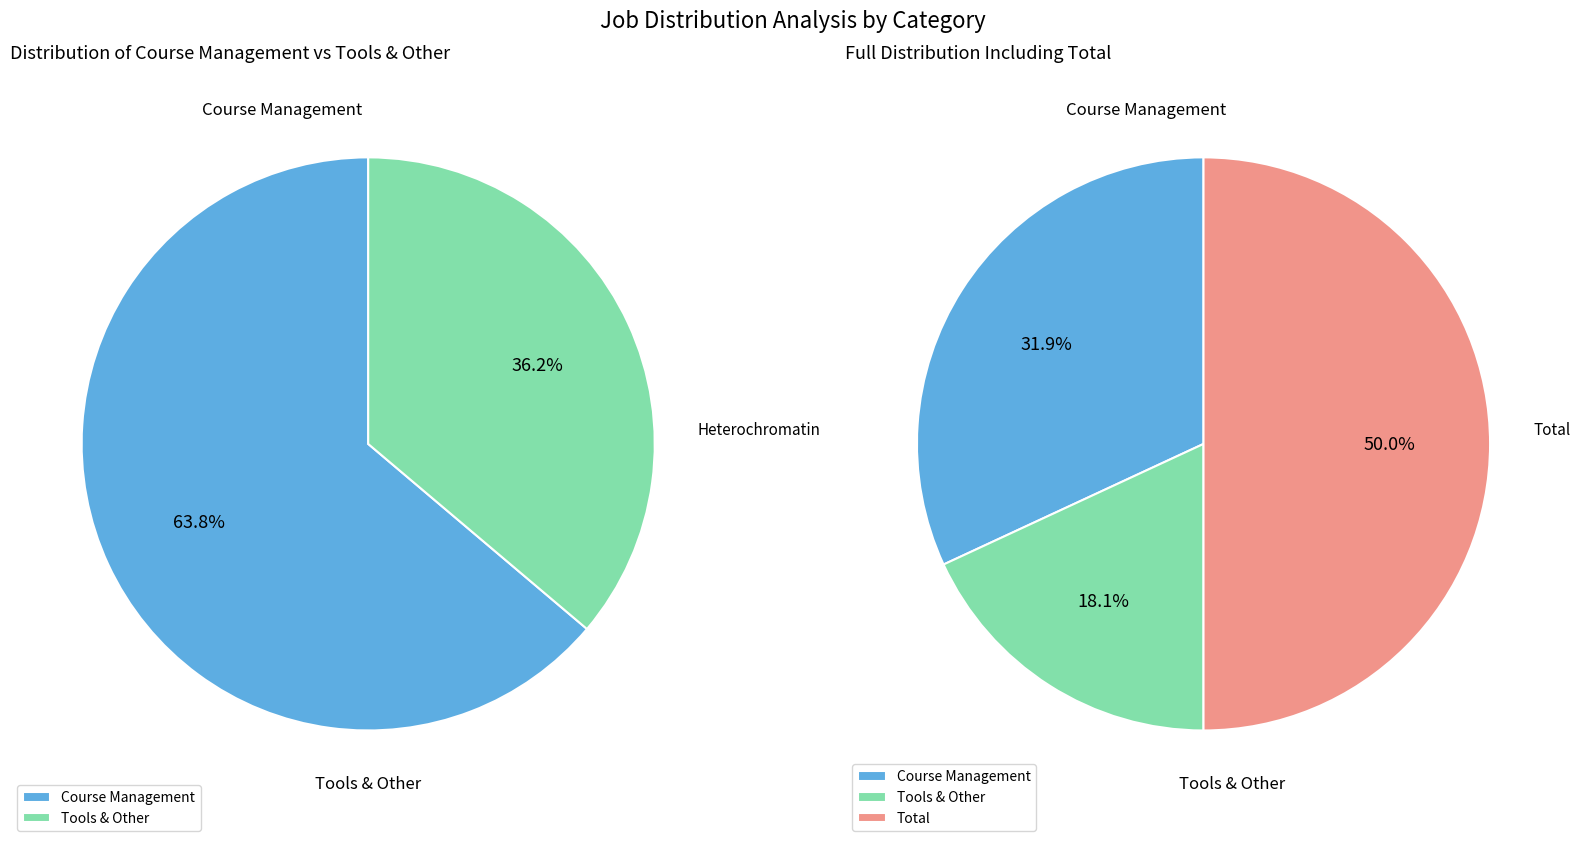

To the nearest percent, what percentage of the pie is Tools & Other?

18%